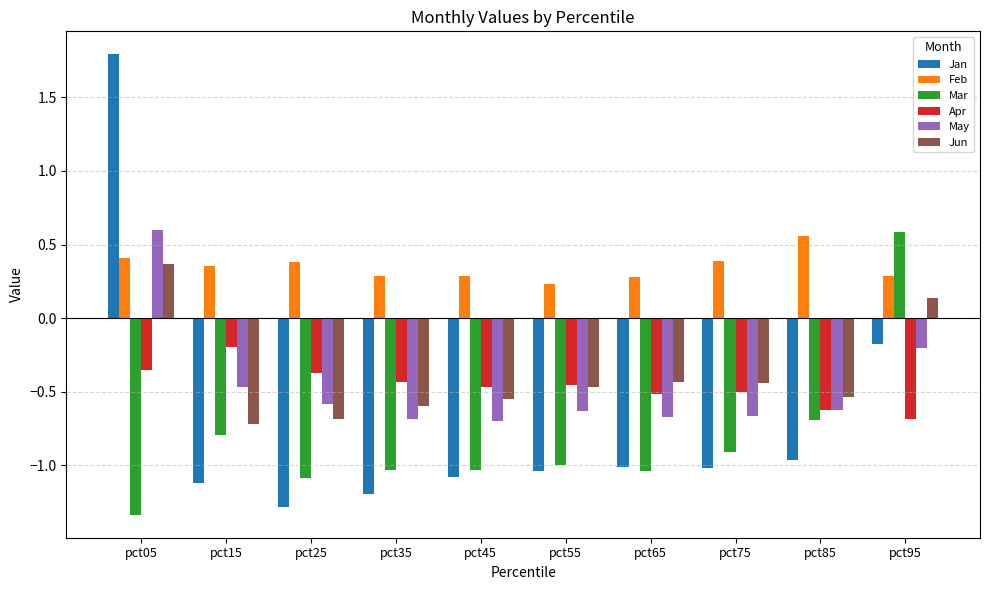

What is the total value across all series at pct85?

-2.9